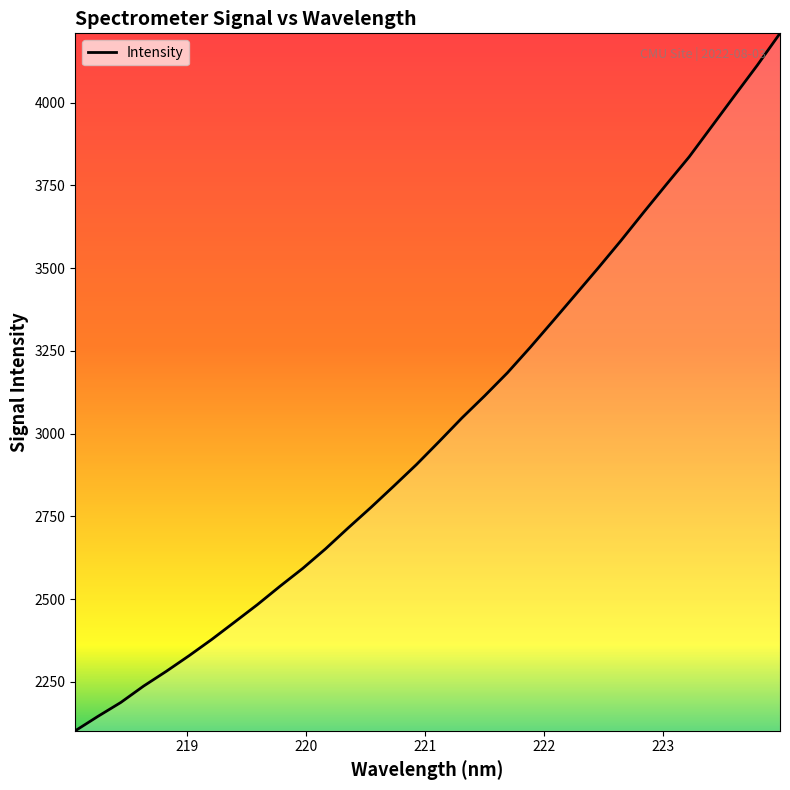

What is the sum of all values?

96560.8